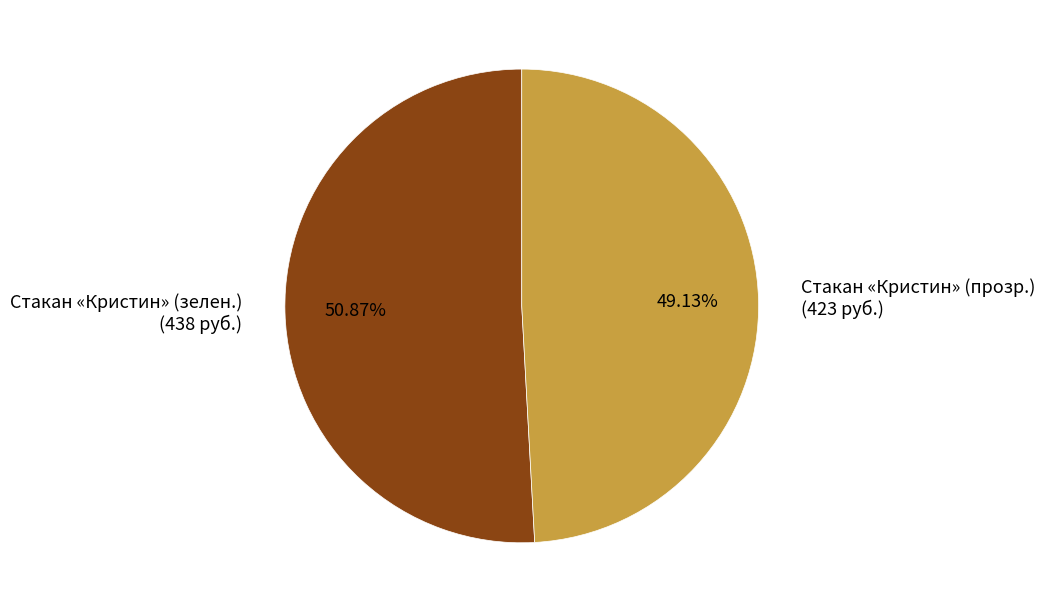

Is there a majority slice in this chart?

Yes